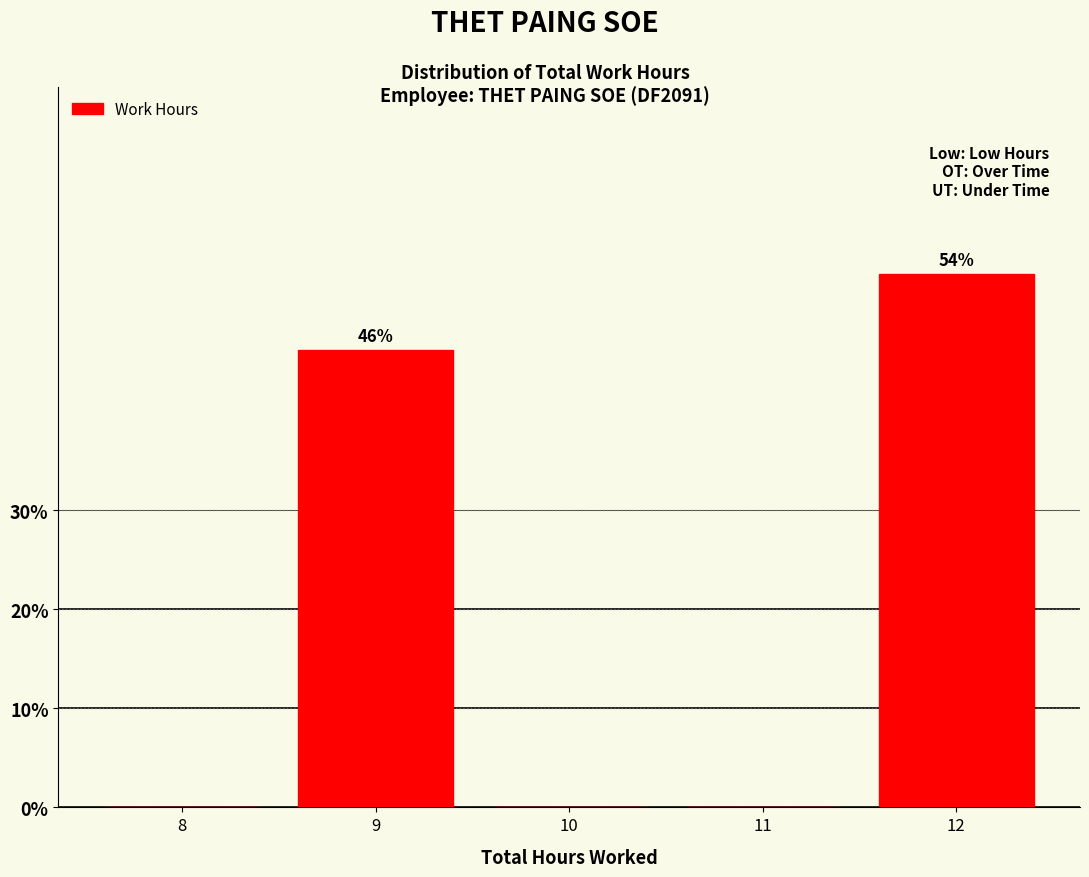

Reading left to right, extract all data points from this chart.

8=0.0	9=46.2	10=0.0	11=0.0	12=53.8